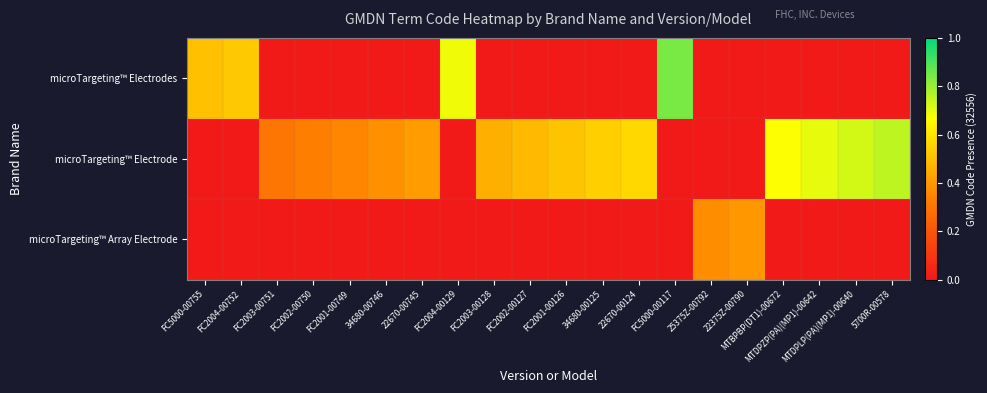

Which category has the lowest value across all series?

FC2003-00751